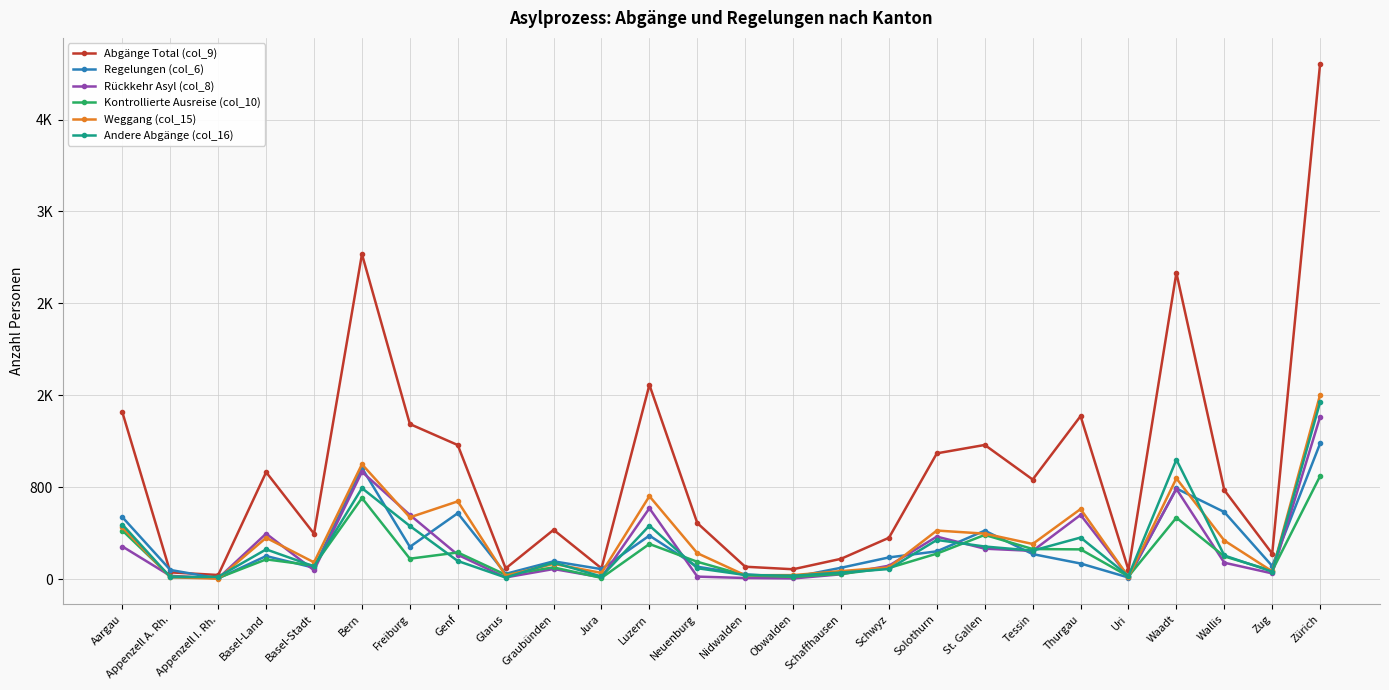

What value does the Andere Abgänge (col_16) series have at Basel-Stadt, to the nearest 50?

100